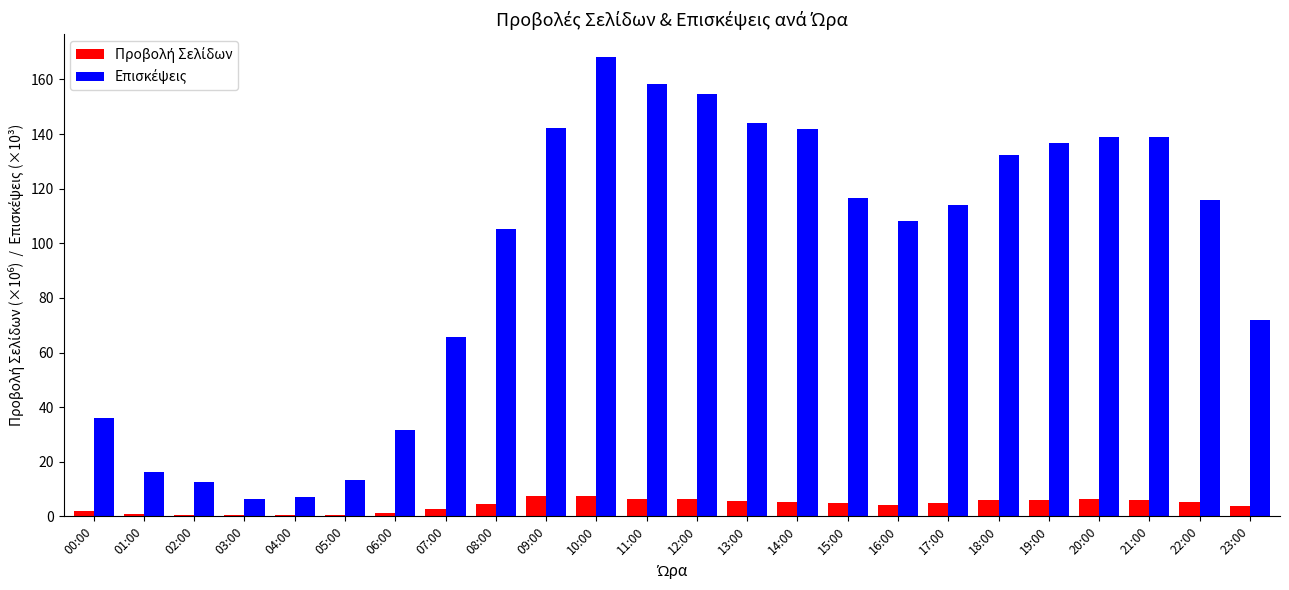

What is the greatest value displayed?

168.2